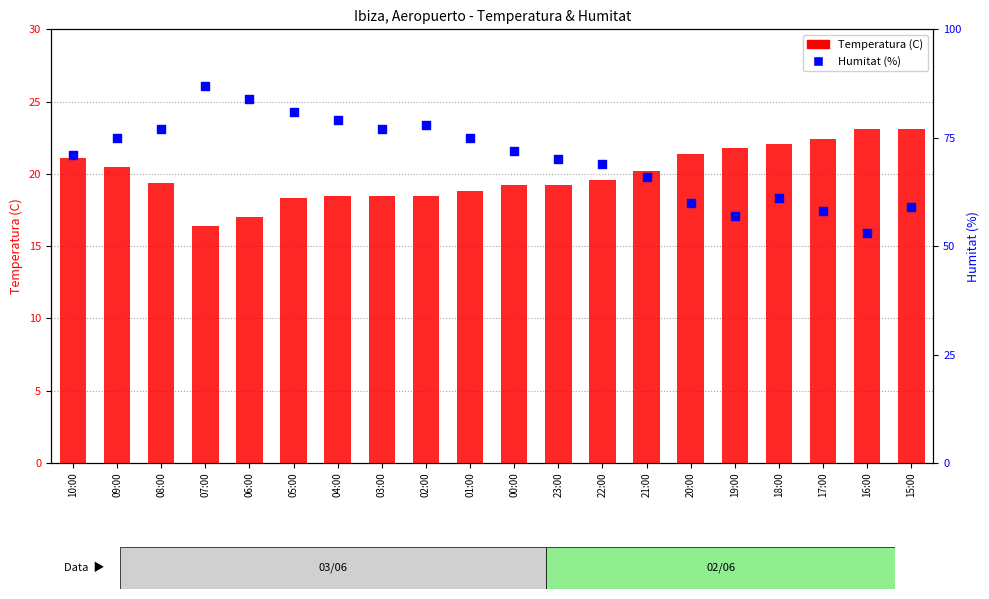

Which series reaches the maximum Y coordinate?

Humitat (%)